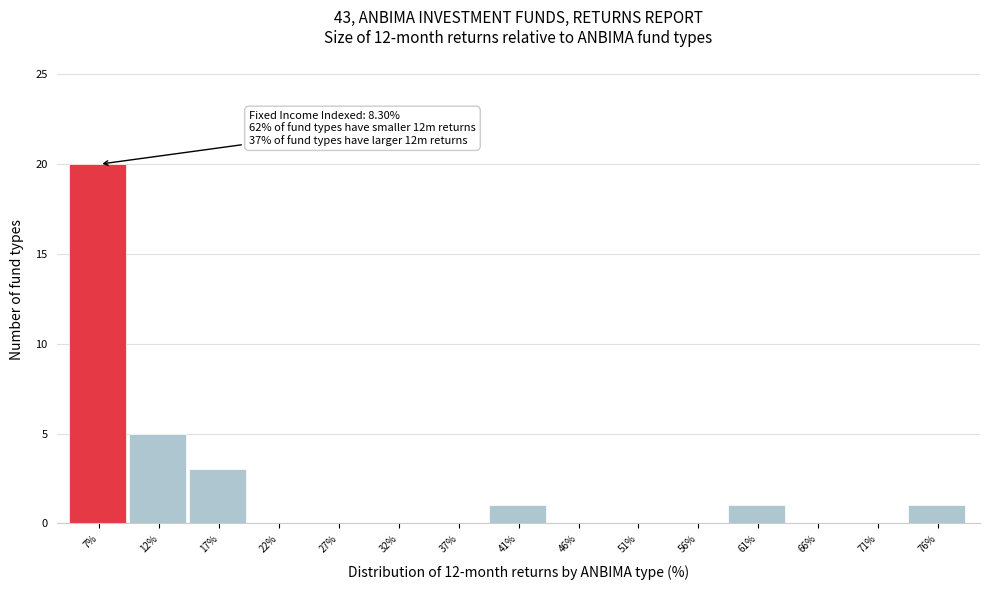

Which range on the x-axis has the tallest bar?

4.5 to 9.5